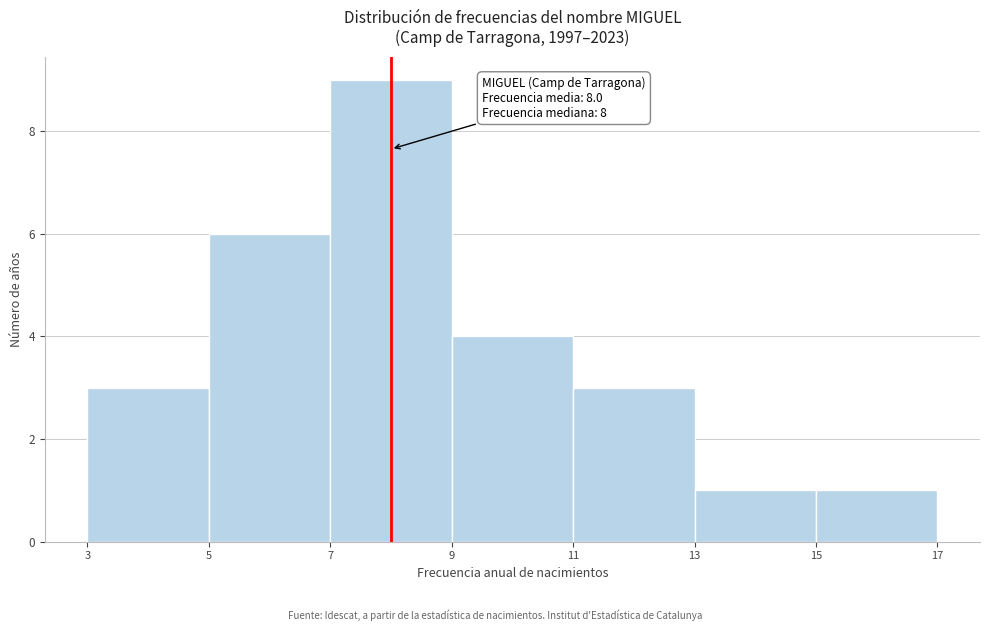

Which range on the x-axis has the tallest bar?

7 to 9